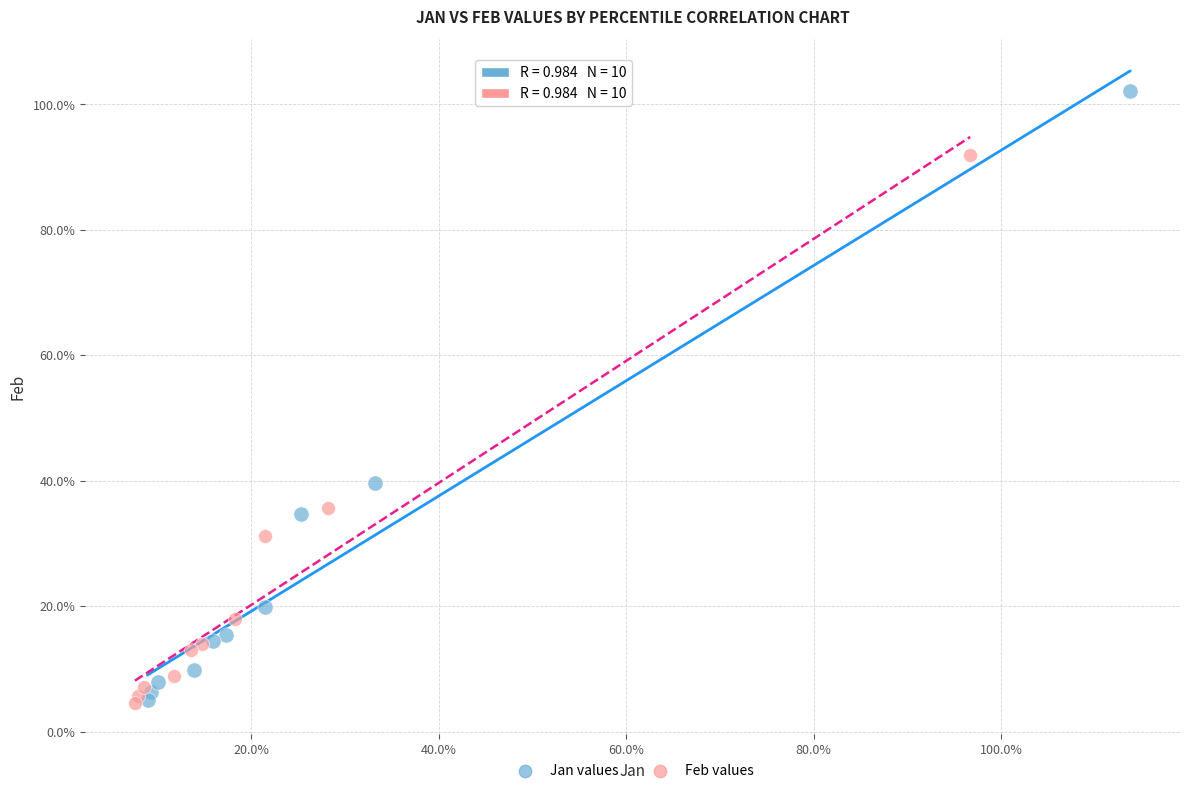

What are all the series names shown in the legend?

Jan values, Feb values